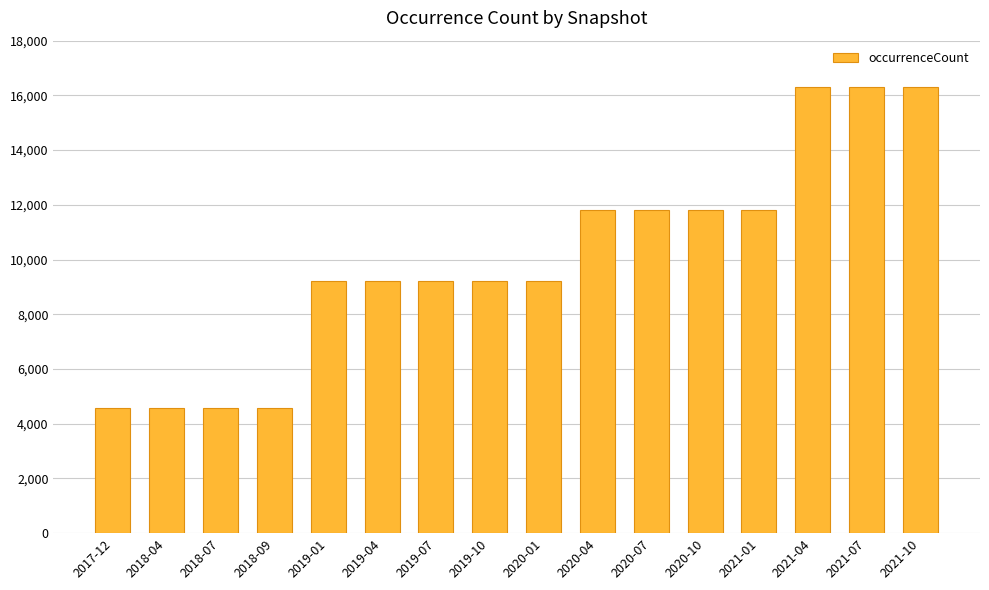

Is it true that the value at 2021-07 is 16320?

True